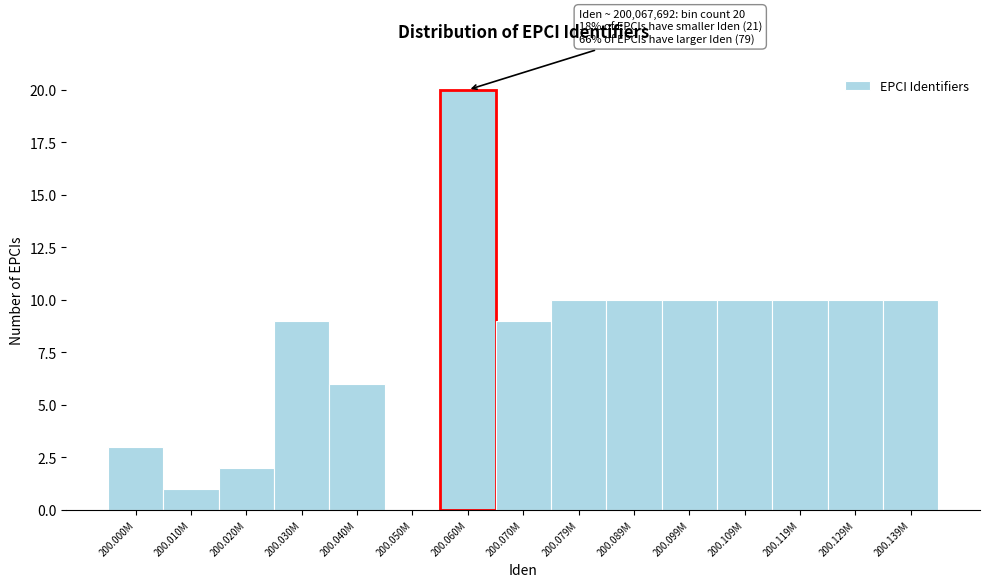

Reading right to left, what are all the values shown in this chart?

200.139M=10	200.129M=10	200.119M=10	200.109M=10	200.099M=10	200.089M=10	200.079M=10	200.070M=9	200.060M=20	200.050M=0	200.040M=6	200.030M=9	200.020M=2	200.010M=1	200.000M=3